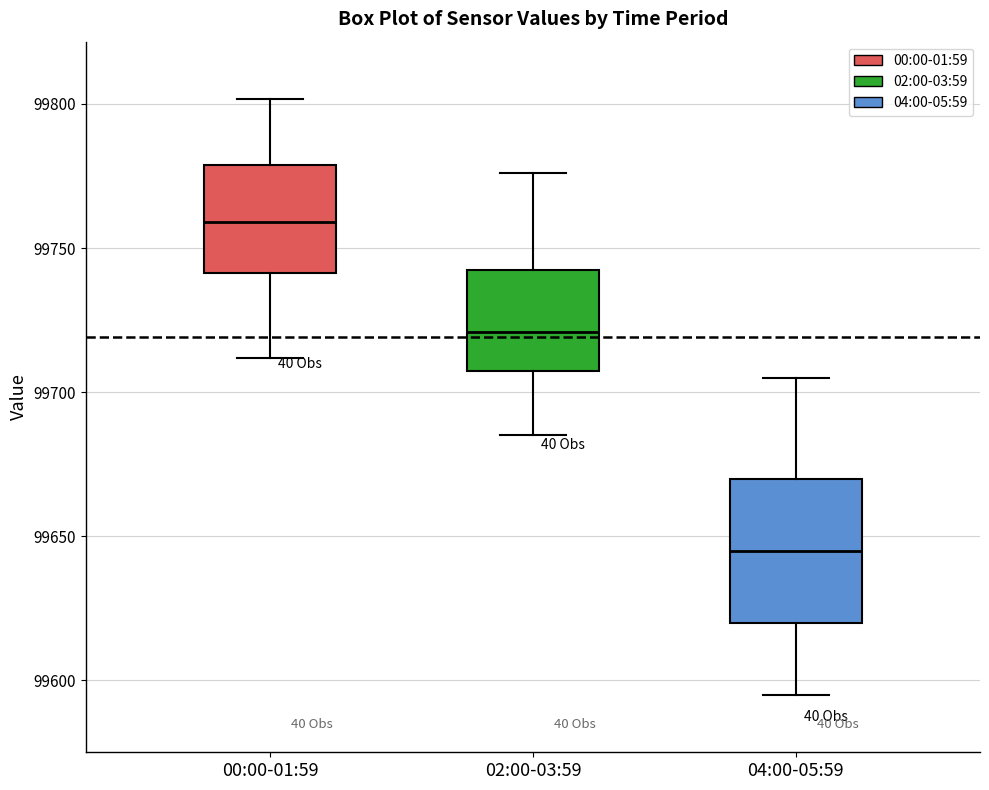

Where is the lower edge of the box for 02:00-03:59 on the y-axis? The values are not printed on the chart, so give them approximately, as read against the axis.

99710